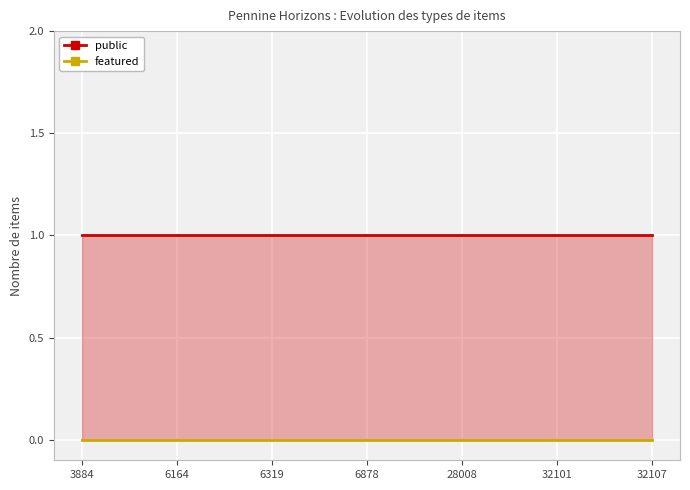

At how many categories does at least one series exceed 0?

7